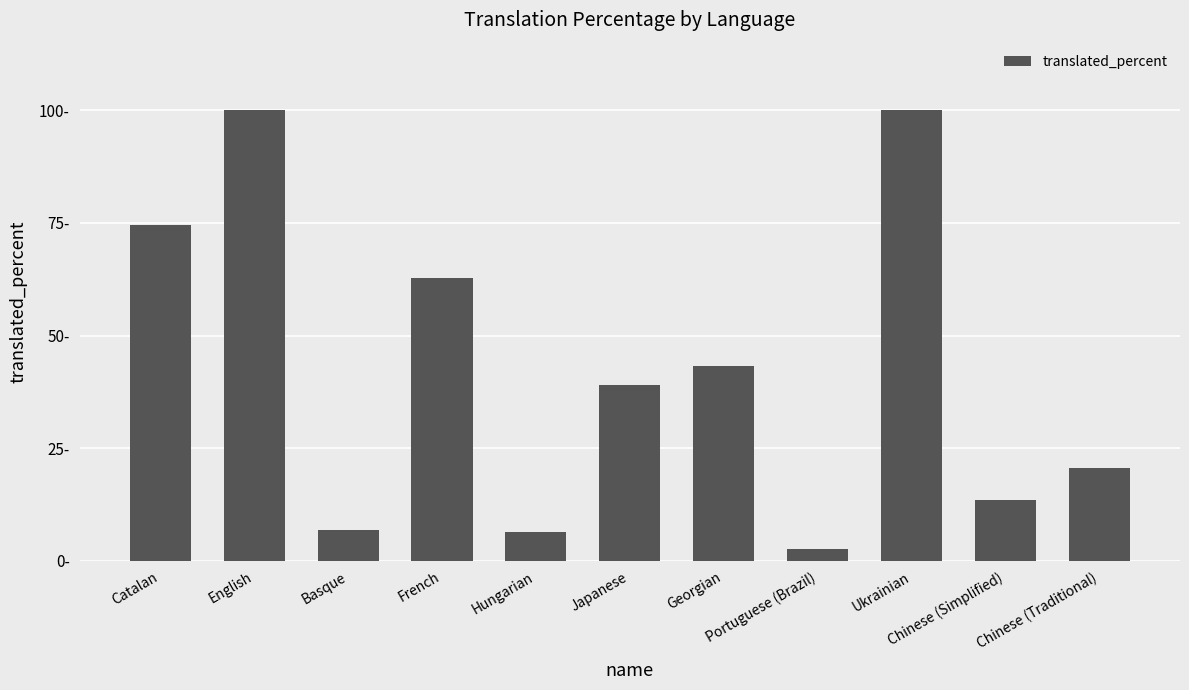

Does the chart contain any negative values?

No